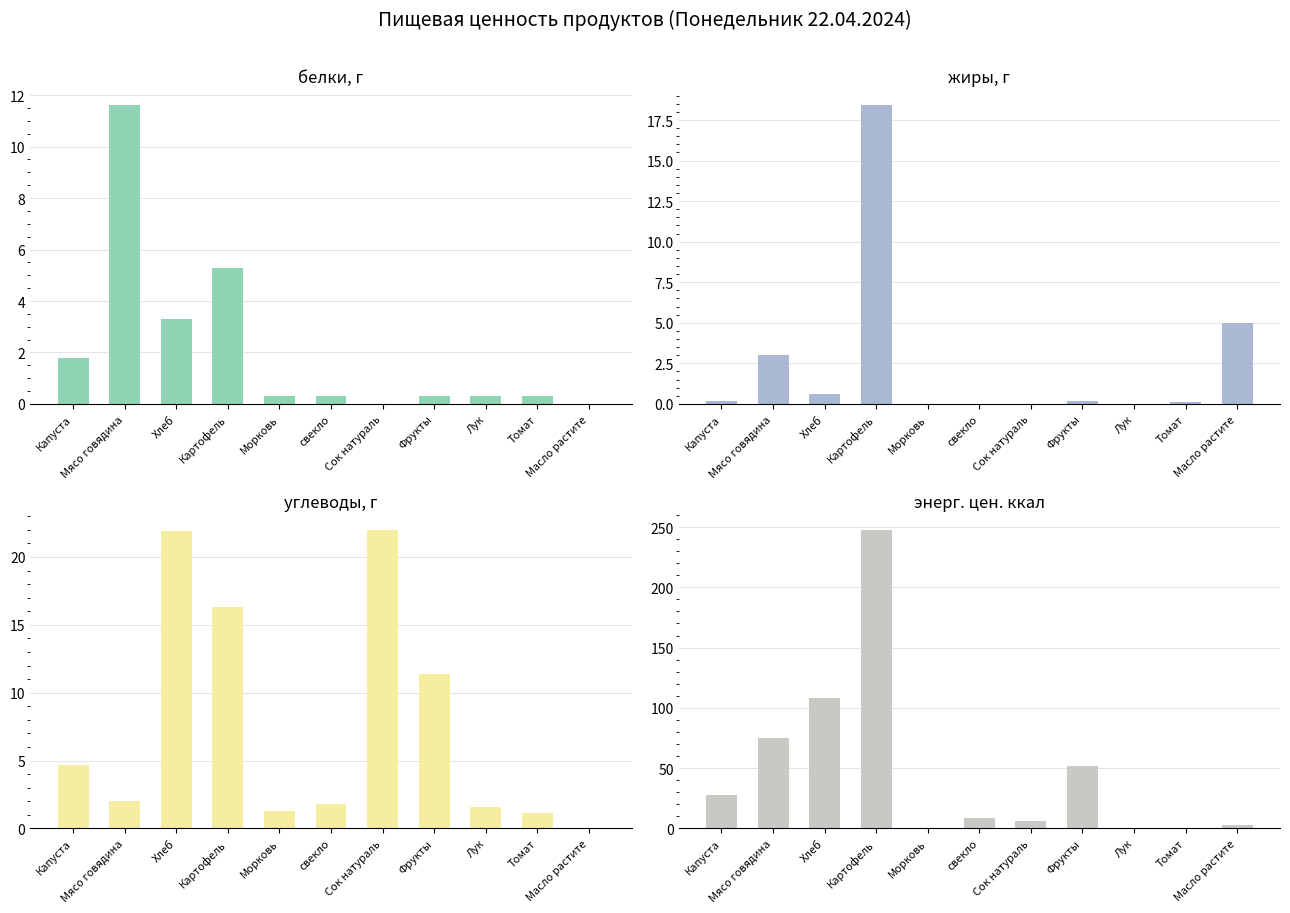

Reading right to left, transcribe all the data shown in this chart.

белки, г: Масло растите=0.0	Томат=0.3	Лук=0.3	Фрукты=0.3	Сок натураль=0.0	свекло=0.3	Морковь=0.3	Картофель=5.3	Хлеб=3.3	Мясо говядина=11.6	Капуста=1.8
жиры, г: Масло растите=5.0	Томат=0.1	Лук=0.0	Фрукты=0.2	Сок натураль=0.0	свекло=0.0	Морковь=0.0	Картофель=18.4	Хлеб=0.6	Мясо говядина=3.0	Капуста=0.2
углеводы, г: Масло растите=0.0	Томат=1.1	Лук=1.6	Фрукты=11.4	Сок натураль=22.0	свекло=1.8	Морковь=1.3	Картофель=16.3	Хлеб=21.9	Мясо говядина=2.0	Капуста=4.7
энерг. цен. ккал: Масло растите=3.0	Томат=0.4	Лук=0.5	Фрукты=52.0	Сок натураль=5.9	свекло=8.4	Морковь=0.4	Картофель=247.7	Хлеб=108.0	Мясо говядина=74.9	Капуста=28.0